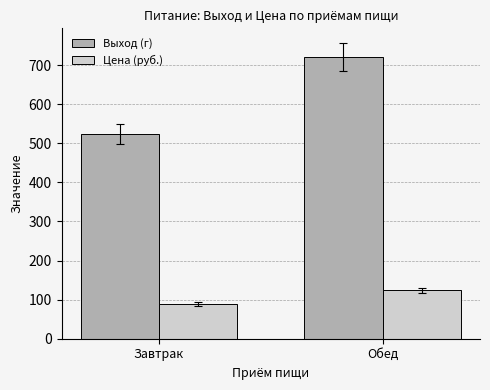

Reading left to right, what are all the values shown in this chart?

Выход (г): 523.0	720.0
Цена (руб.): 89.1	124.1